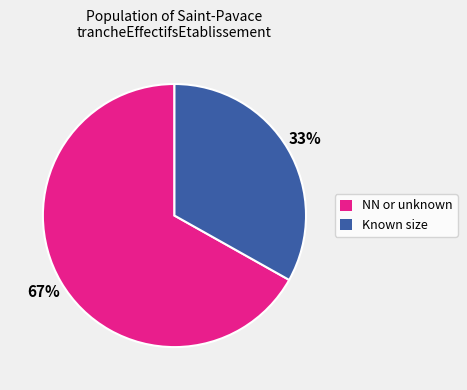

To the nearest percent, what is the difference between the largest and smallest slice percentages?

34%